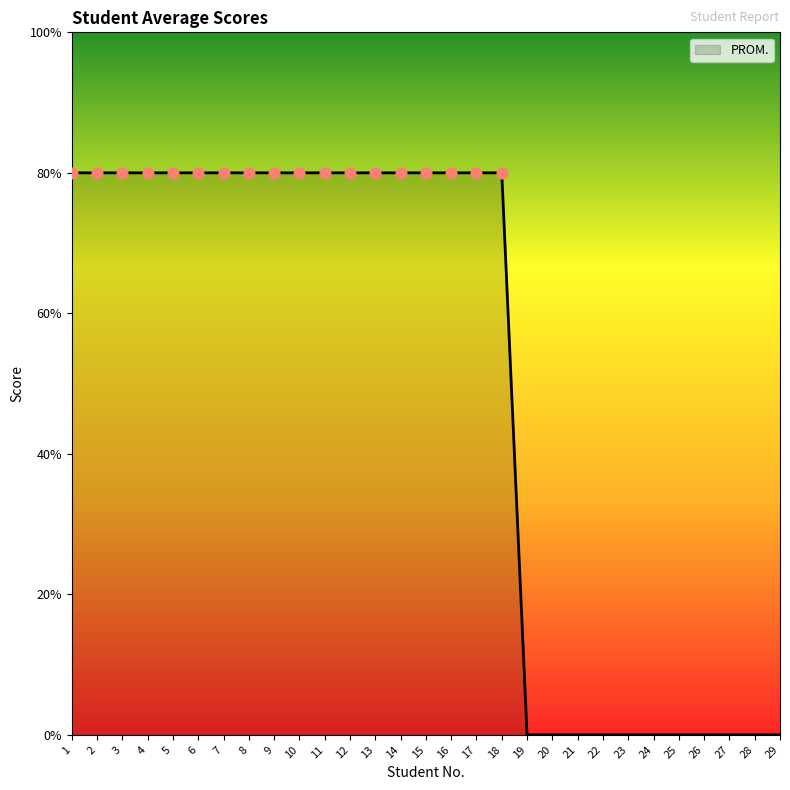

Which has a higher value, 19 or 11?

11